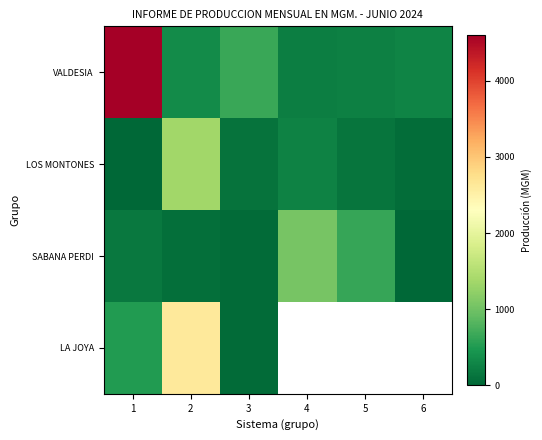

Rank the series at 2 from highest to lowest value.

LA JOYA, LOS MONTONES, VALDESIA, SABANA PERDI